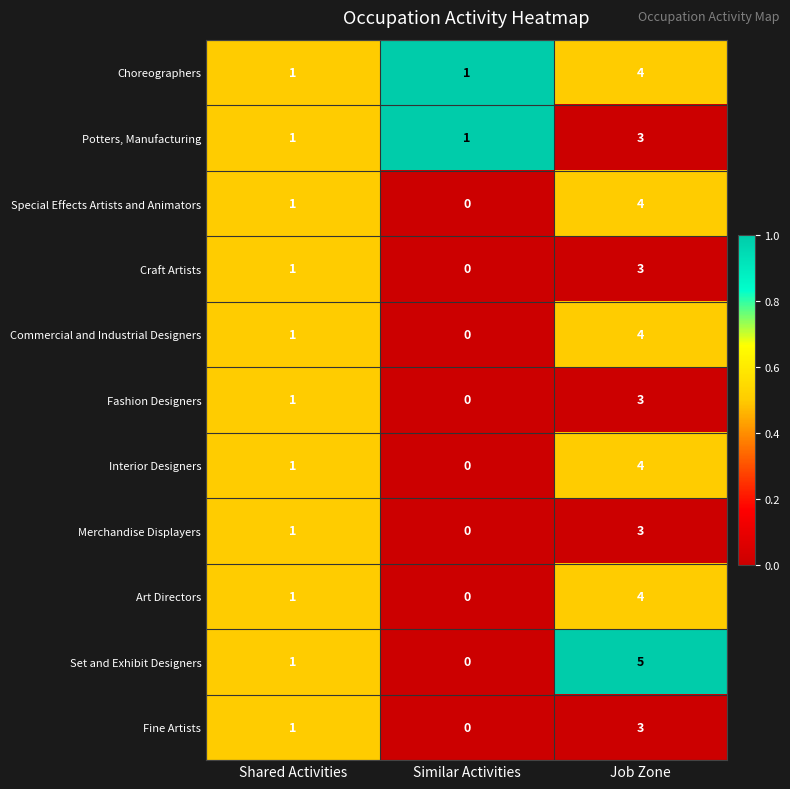

How many values in the Fine Artists series are below 1?

1